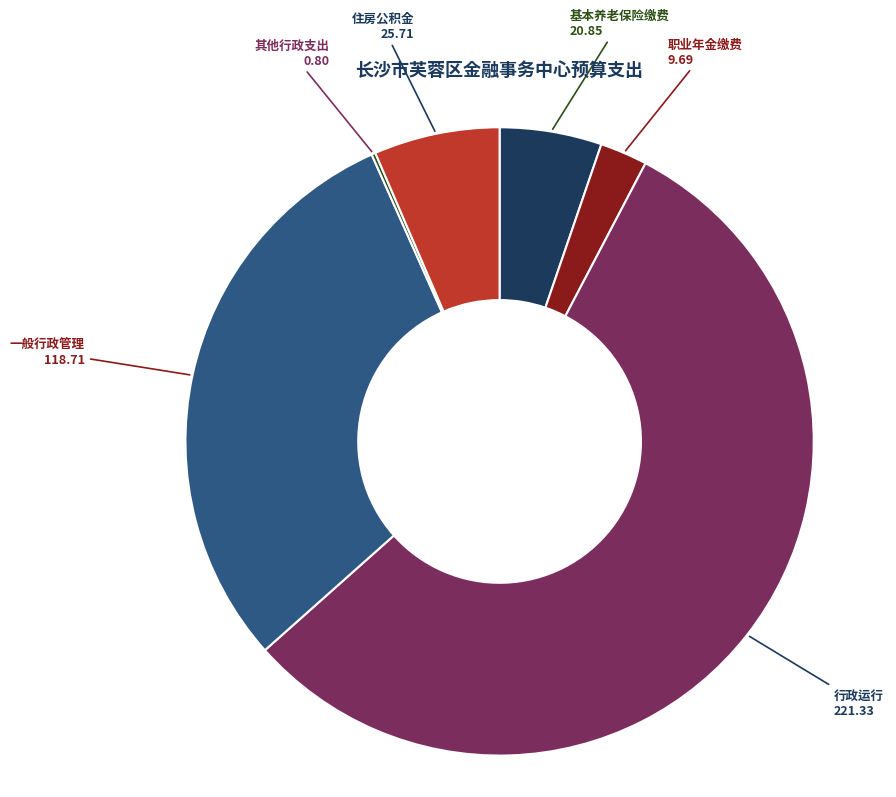

Is there a majority slice in this chart?

Yes